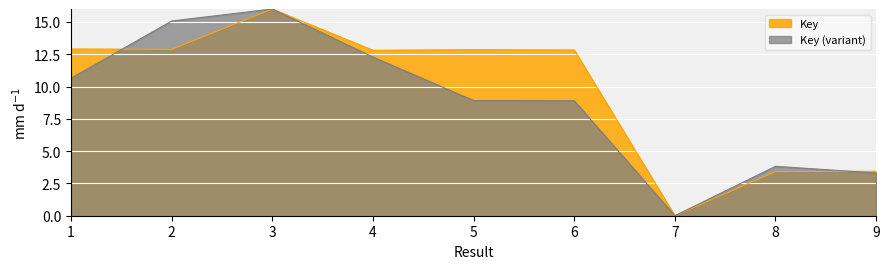

List the labels in order of value, largest first.

3, 1, 2, 5, 6, 4, 9, 8, 7